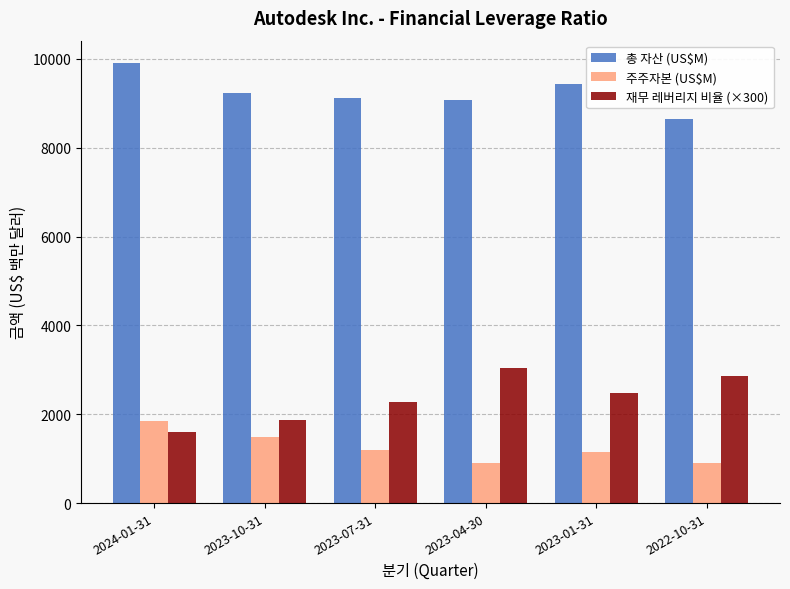

At which label is 총 자산 (US$M) closest to 9273?

2023-10-31